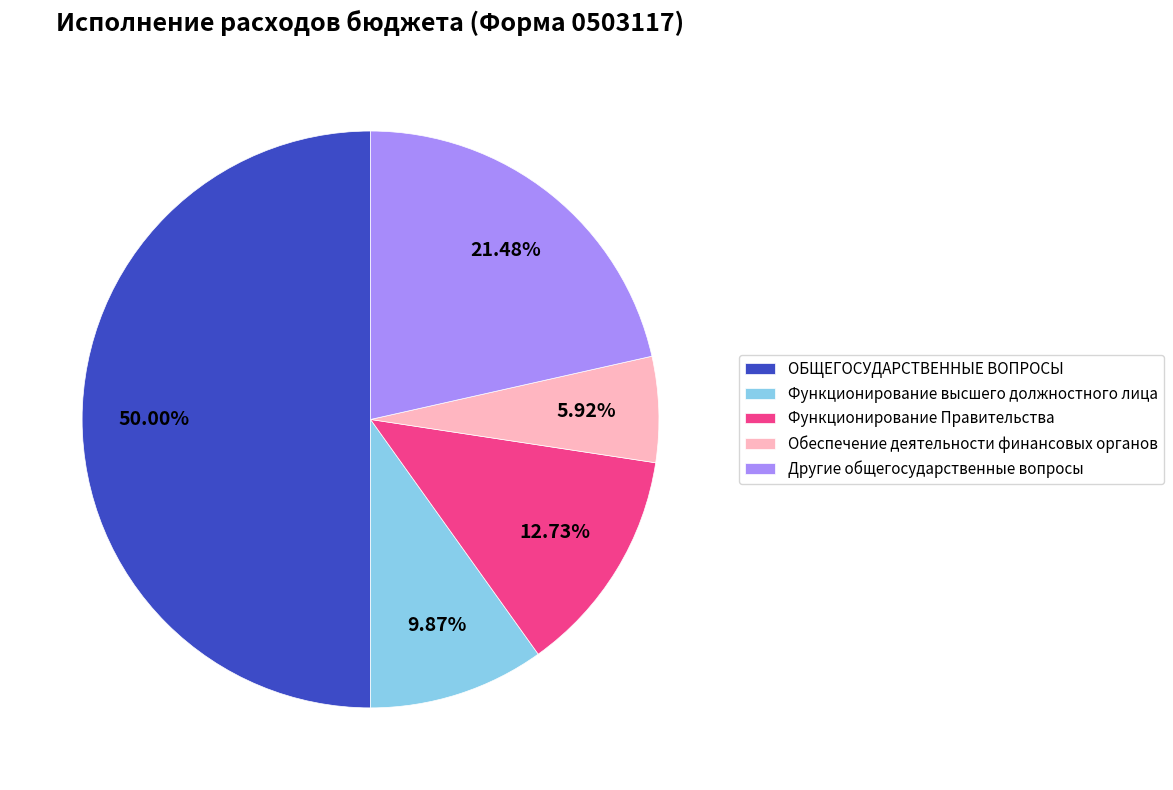

Approximately how many times larger is the value at Другие общегосударственные вопросы compared to ОБЩЕГОСУДАРСТВЕННЫЕ ВОПРОСЫ?

0.4